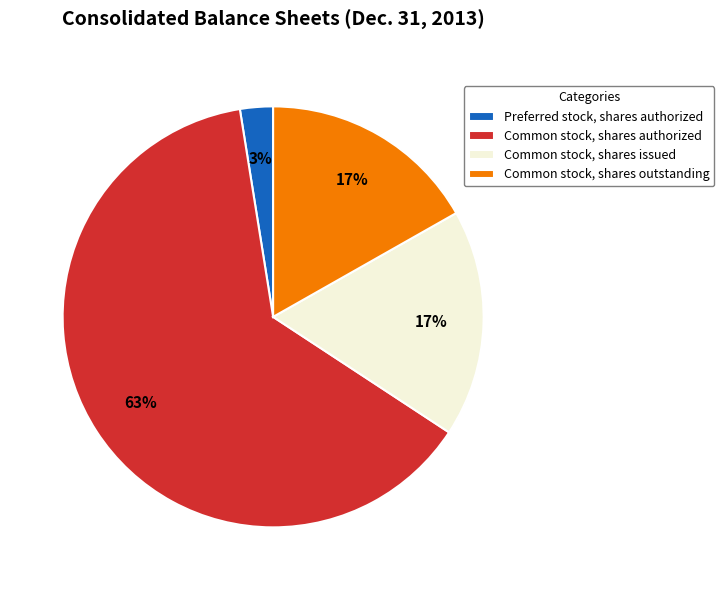

To the nearest percent, what is the average slice percentage?

25%